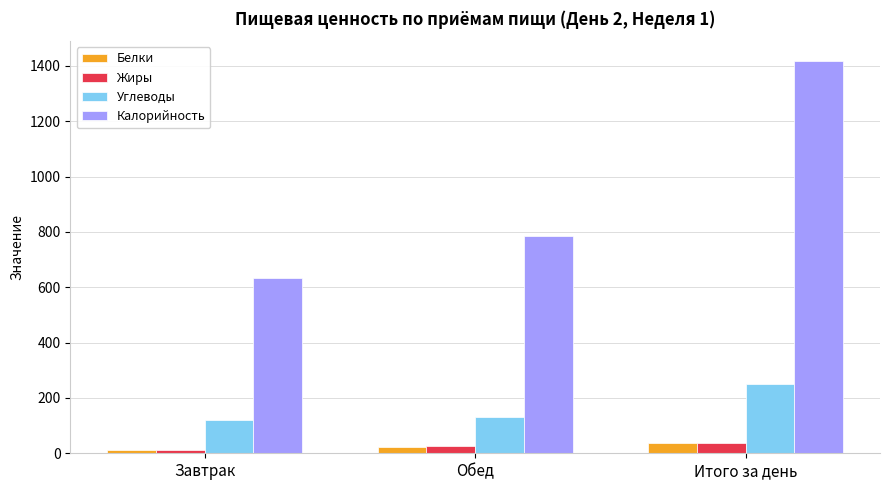

True or false: Углеводы has a value of 360.3 at Итого за день.

False